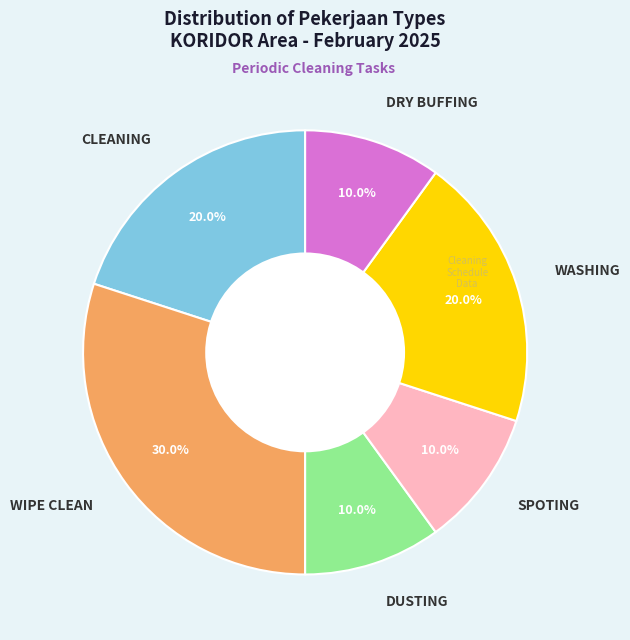

What is the ratio of the value at SPOTING to the value at CLEANING?

0.5